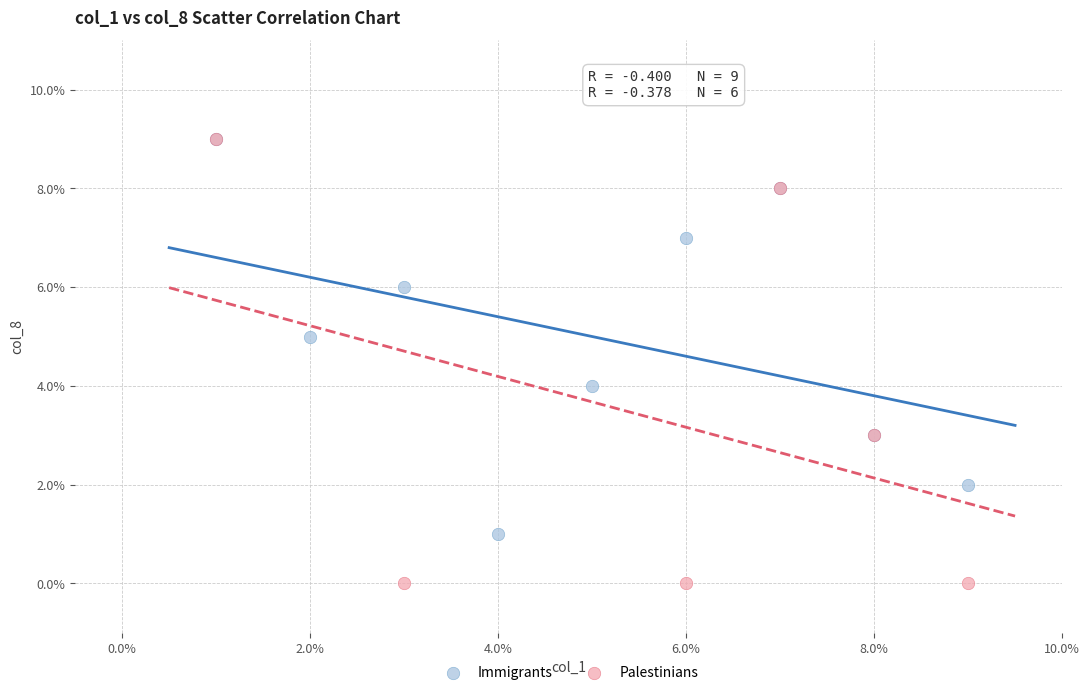

Which series has the widest spread of Y values?

Palestinians